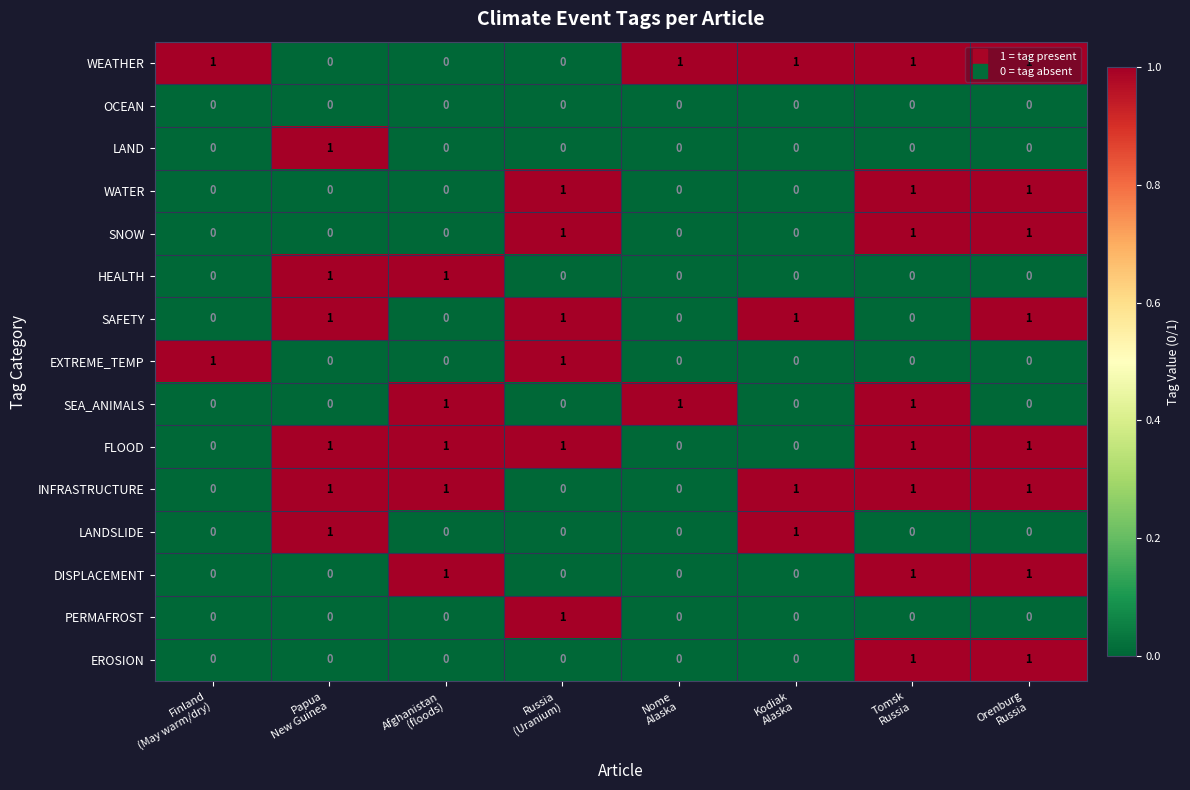

What is the sum of all SEA_ANIMALS values?

3